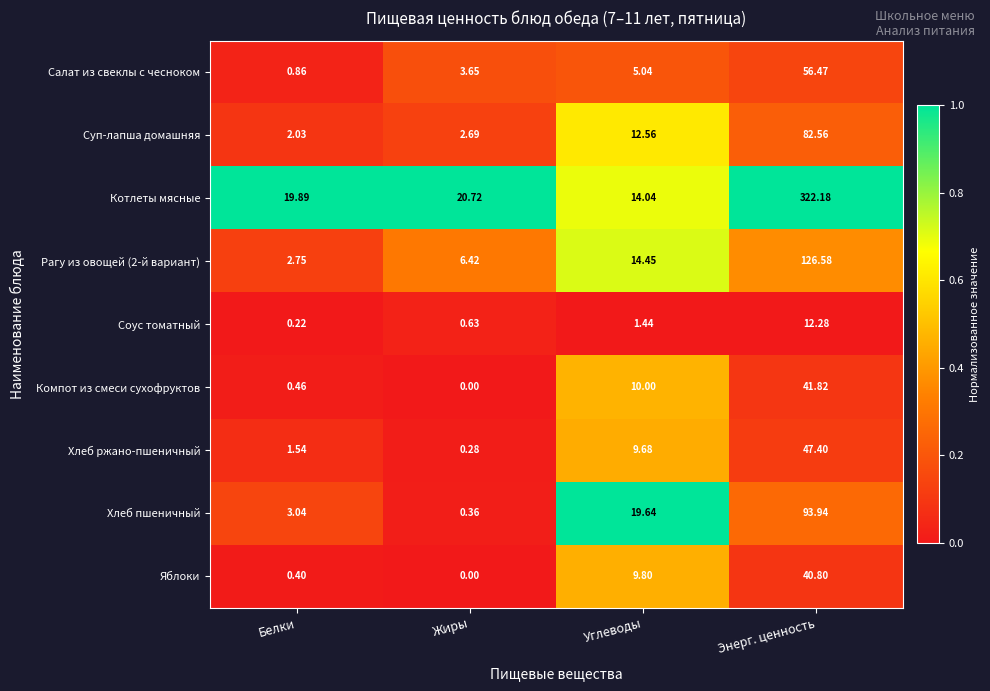

At which label does Салат из свеклы с чесноком reach its minimum?

Белки